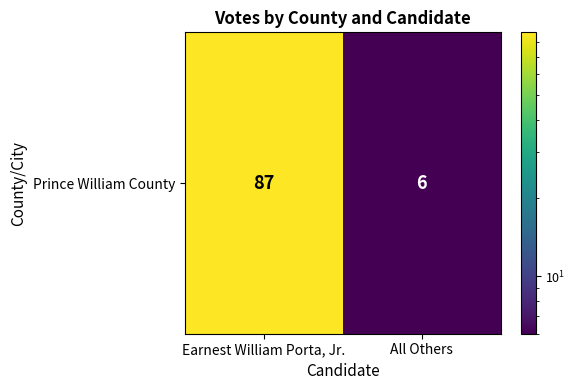

What is the change in value from Earnest William Porta, Jr. to All Others?

-81